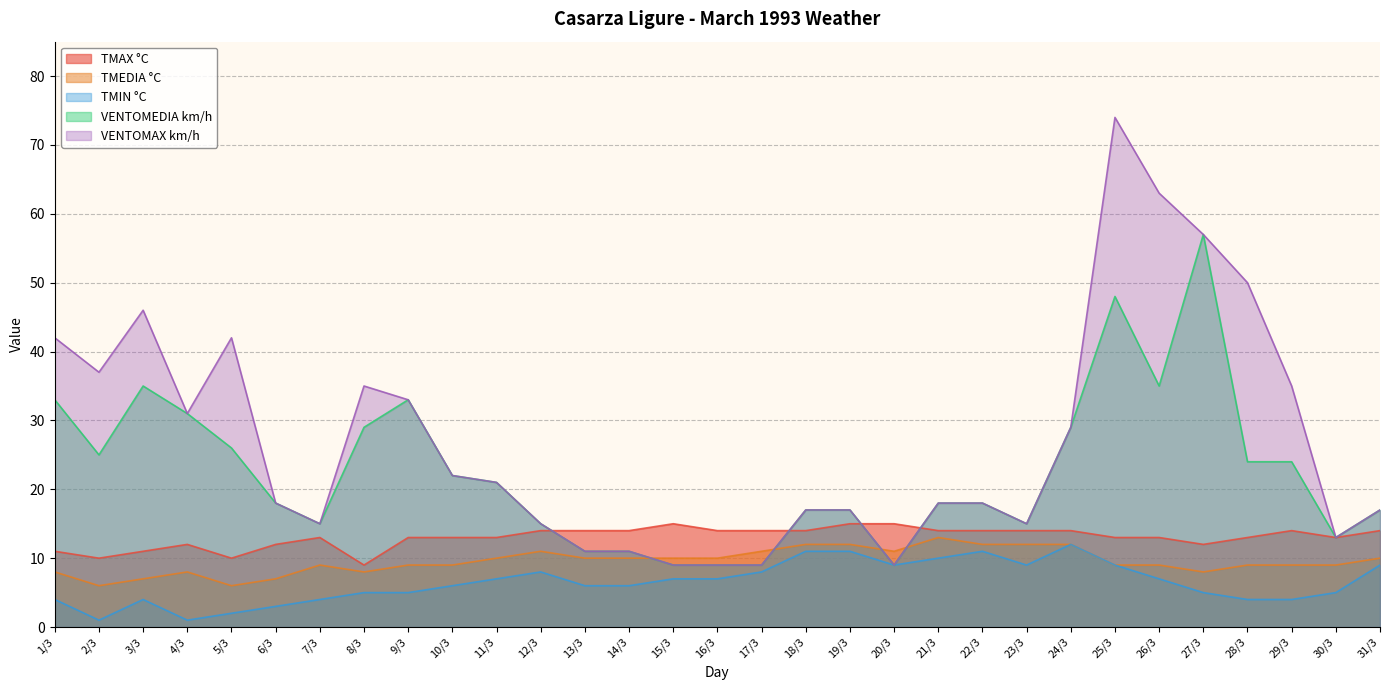

The VENTOMAX km/h series shows 20 at 23/3. True or false?

False